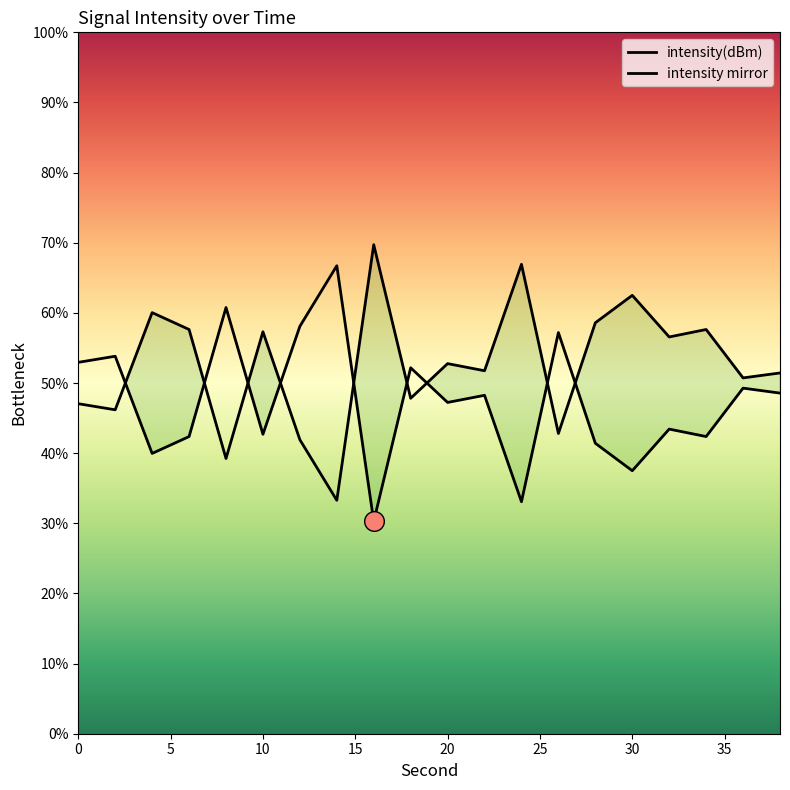

Approximately how many times larger is the value at 6 compared to 14?

1.7